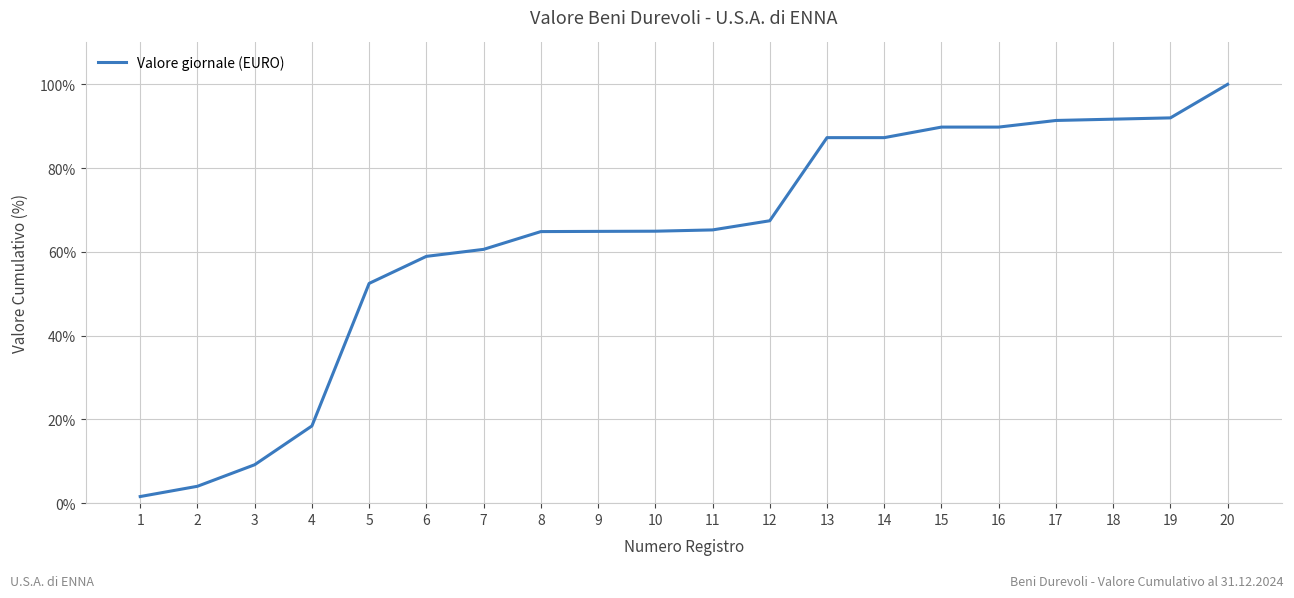

Is this an area chart (filled region under the line)?

No